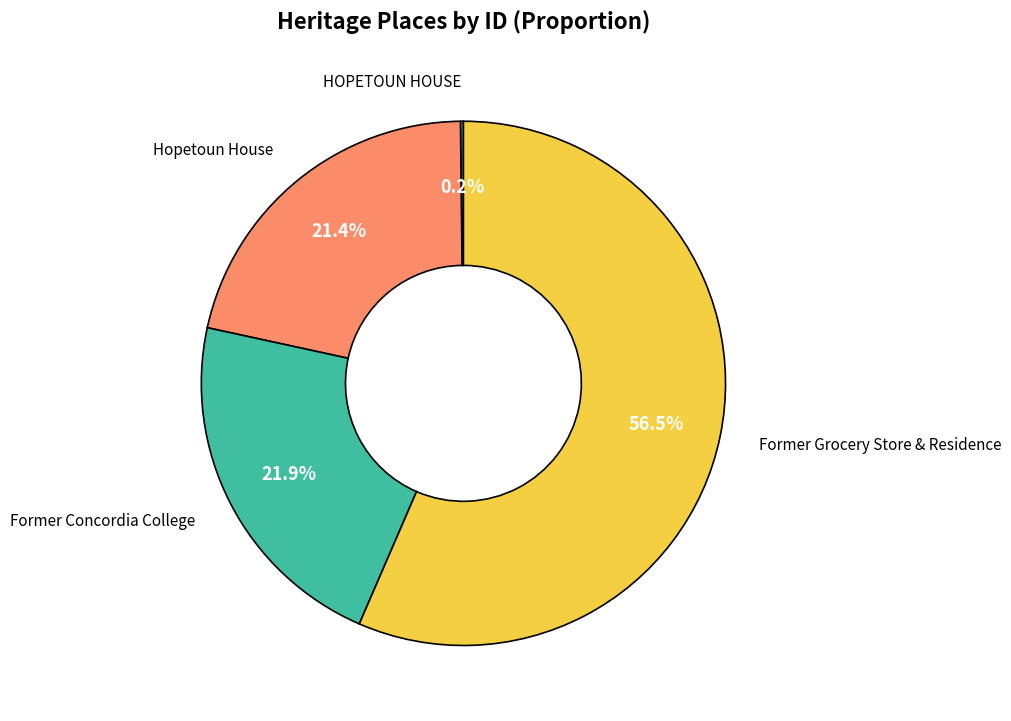

Is there any slice that represents more than half of the pie?

Yes